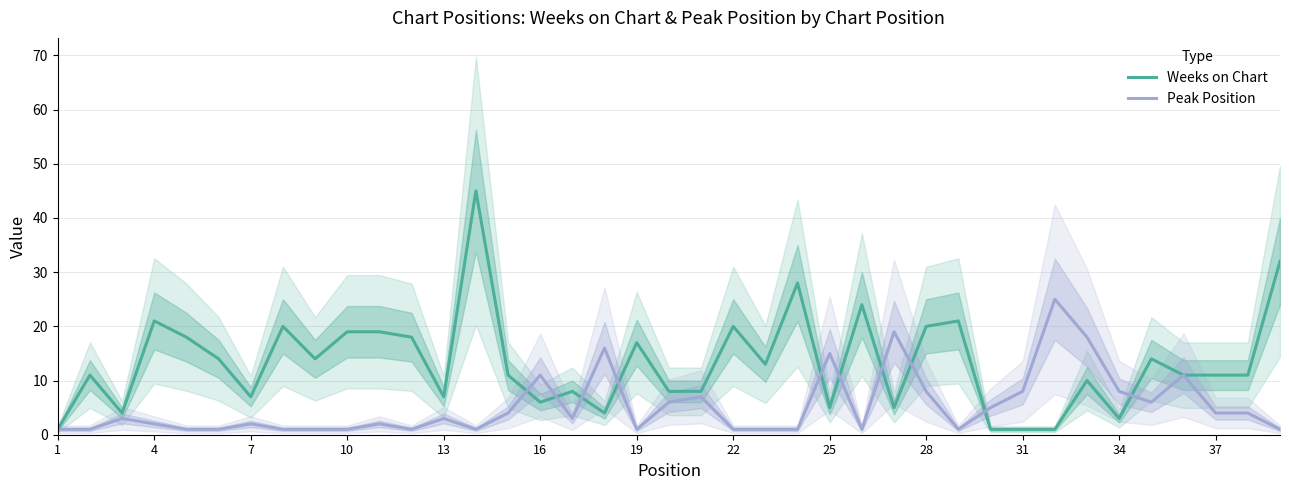

The value of Weeks on Chart at 10 is 25. True or false?

False